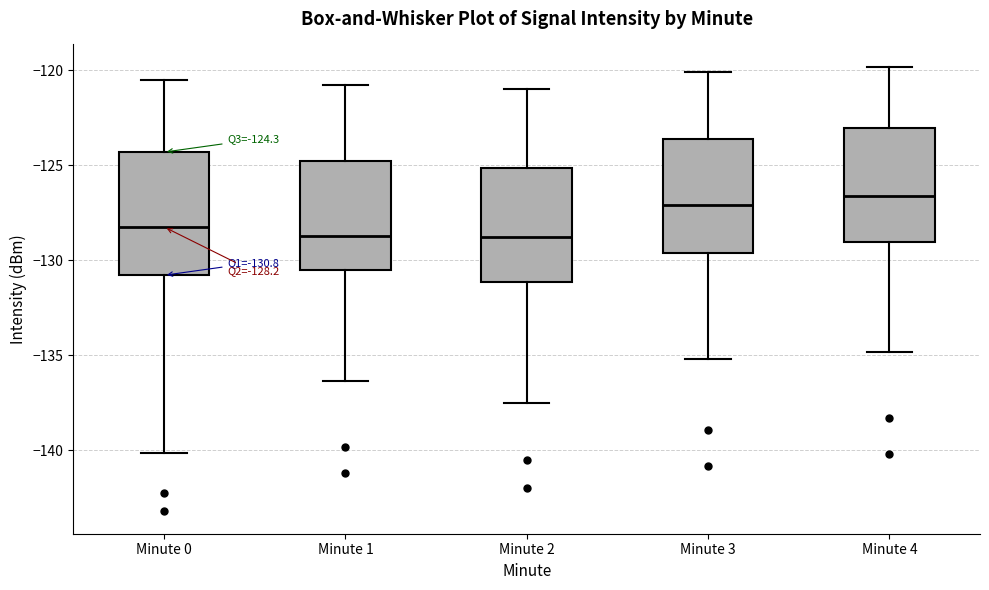

Which box's median line is the highest?

Minute 4